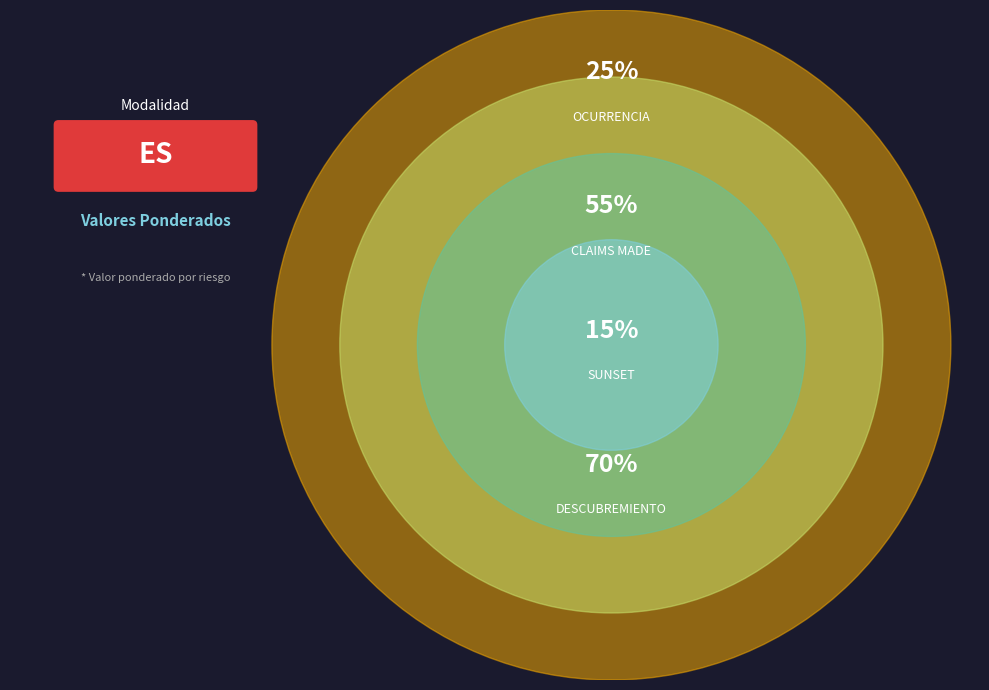

Rank the categories by value from highest to lowest.

DESCUBREMIENTO, CLAIMS MADE, OCURRENCIA, SUNSET